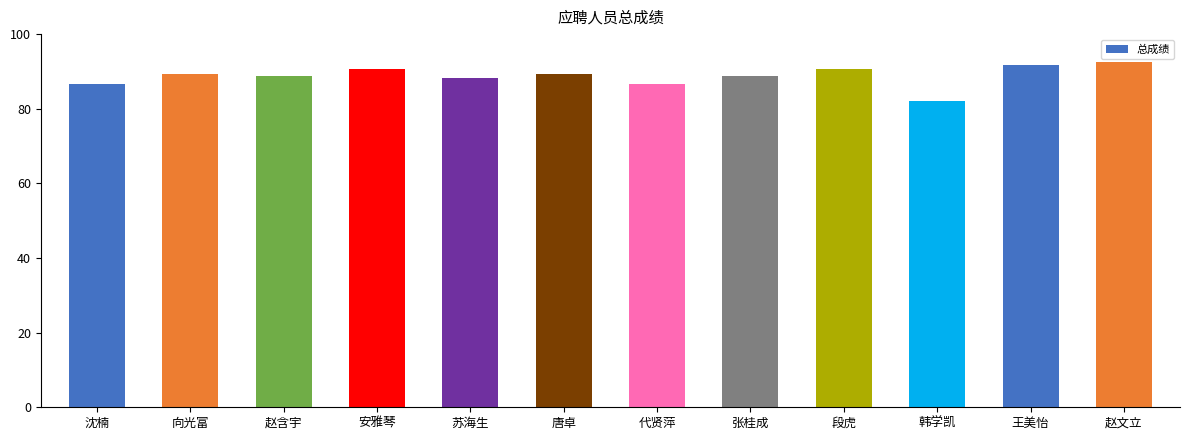

What value does the data have at 代贤萍?

86.7